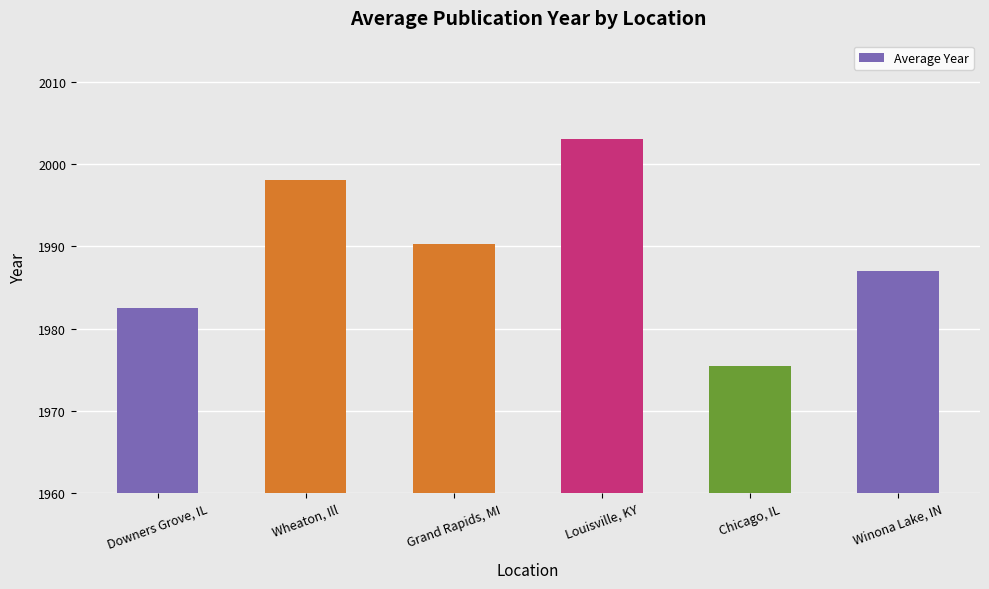

What is the value of the 6th bar from the left?

1987.0